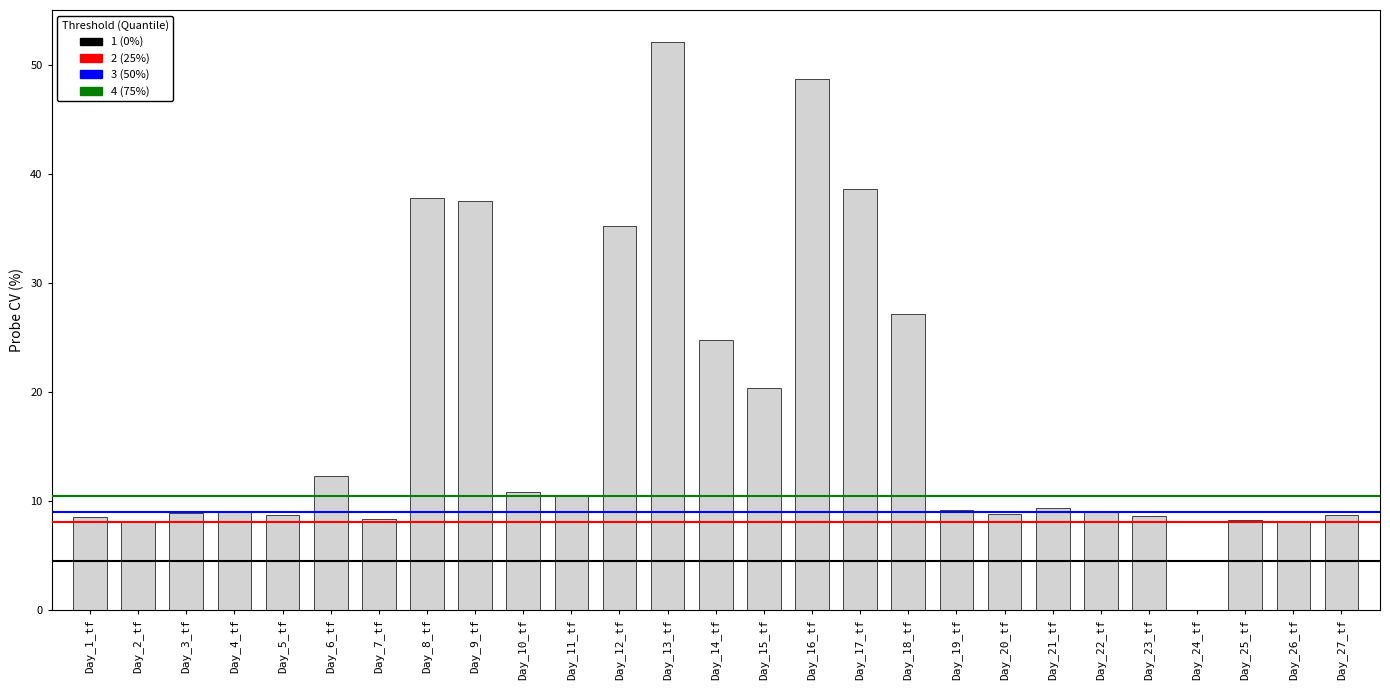

Is it true that the value at Day_5_tf is 2.4?

False